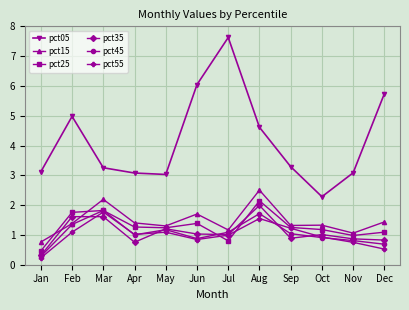

True or false: pct55 and pct45 intersect in this chart.

True